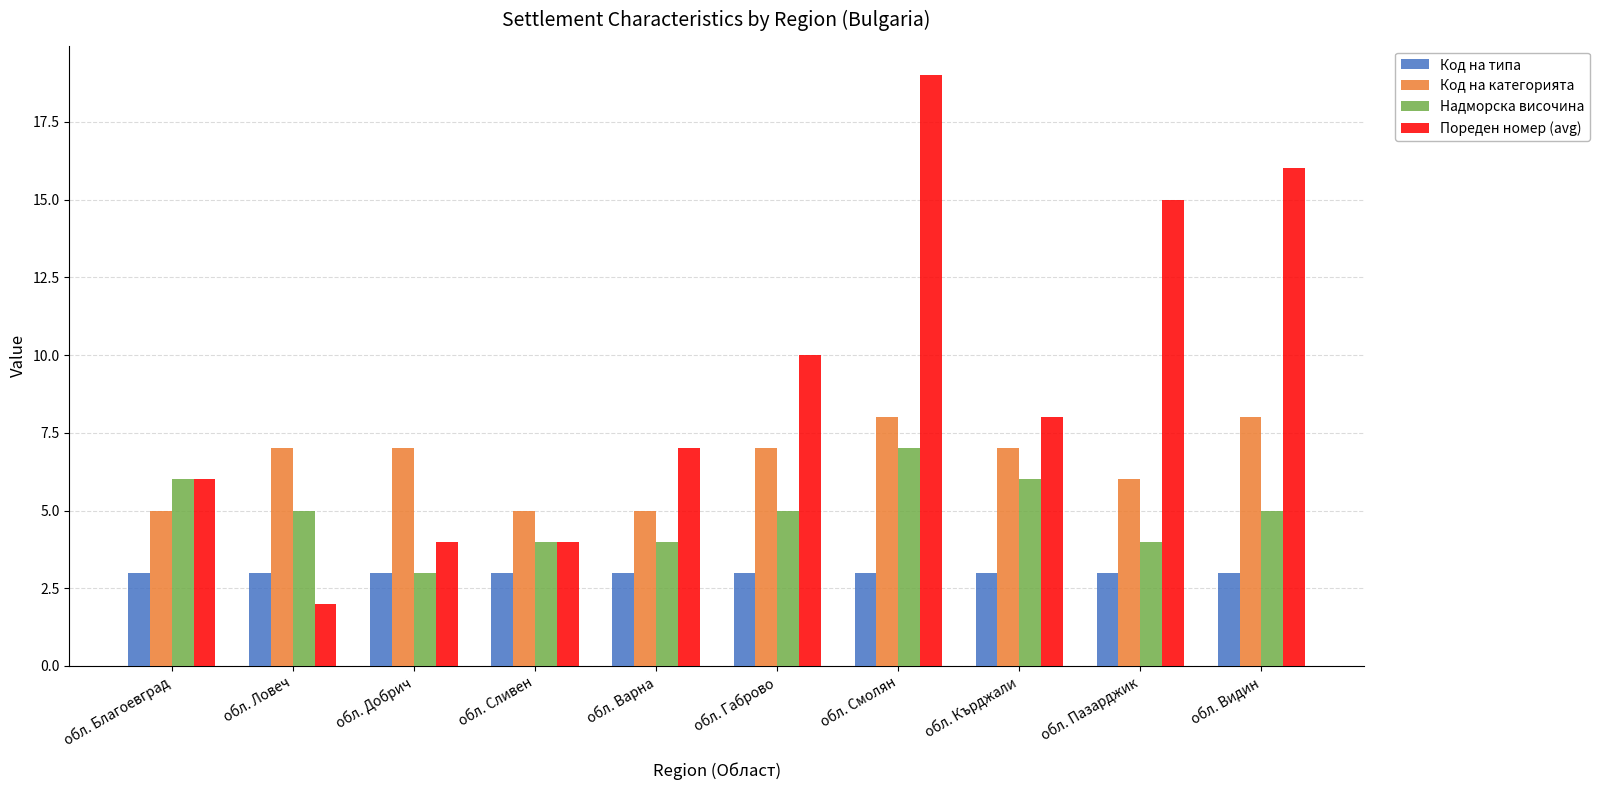

What is the highest value of the Пореден номер (avg) series?

19